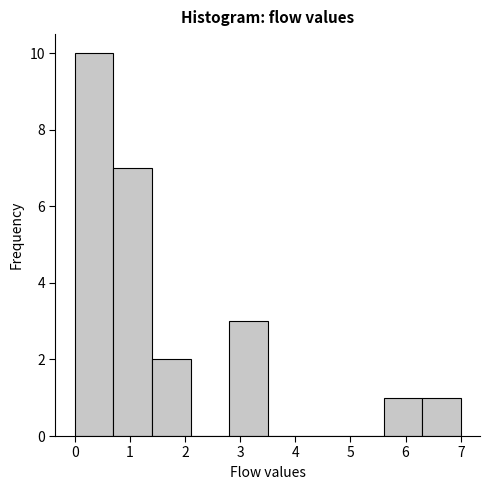

Over which range of the x-axis is the bar tallest?

0.0 to 0.7